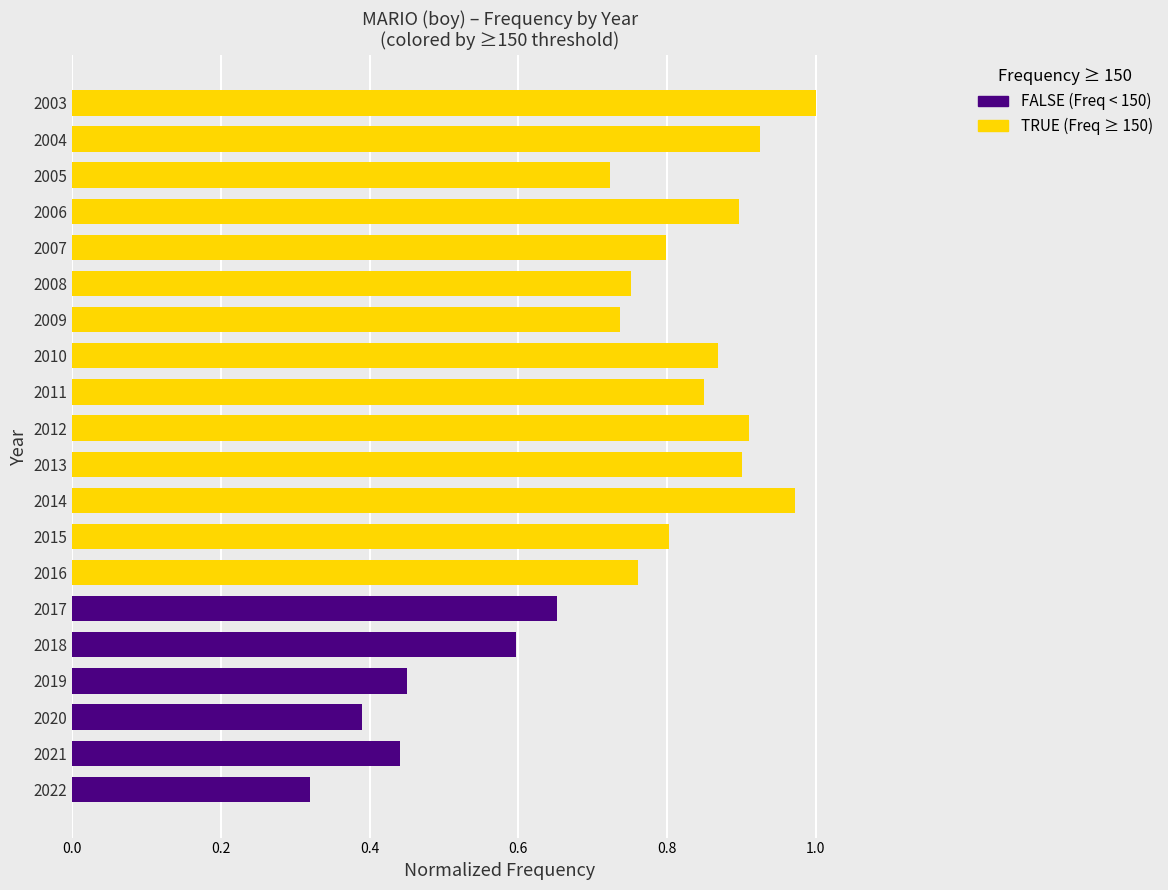

Is it true that the value at 2007 is 0.3?

False